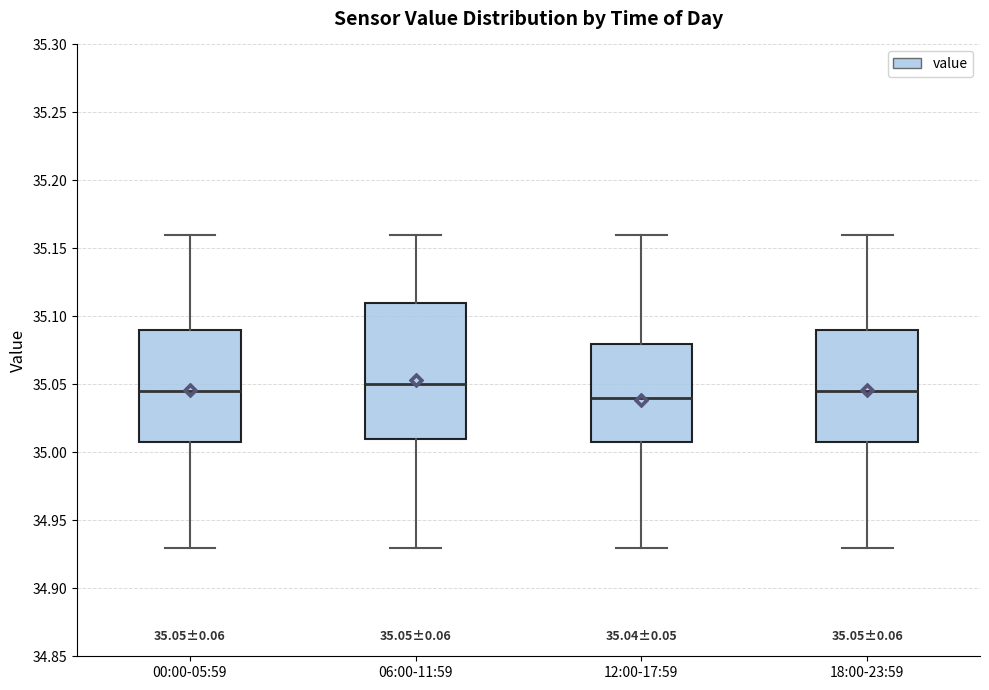

Comparing the boxes themselves (not the whiskers), which one is the tallest?

06:00-11:59